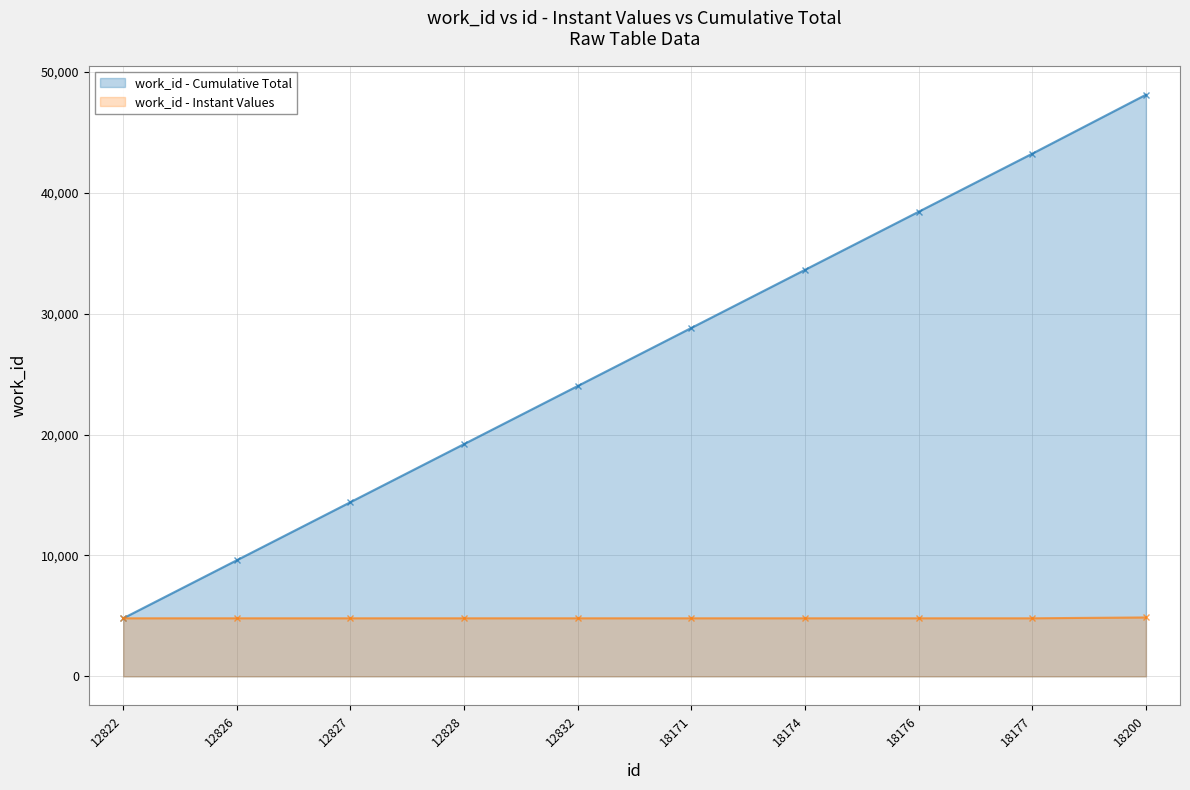

How many lines are shown in the chart?

2